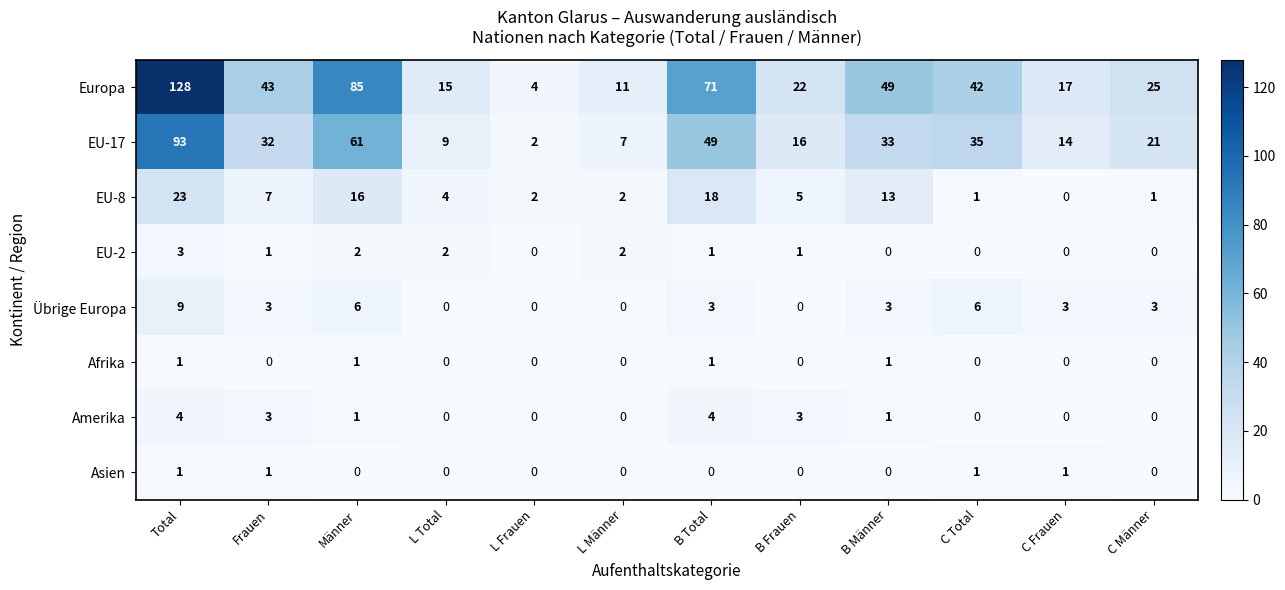

List the labels in order of Europa value, largest first.

Total, Männer, B Total, B Männer, Frauen, C Total, C Männer, B Frauen, C Frauen, L Total, L Männer, L Frauen